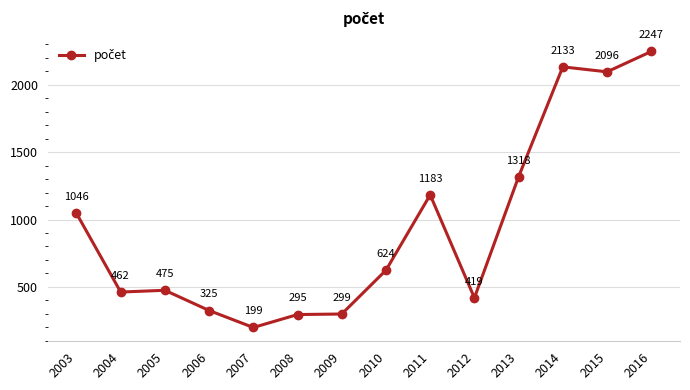

How many categories are shown in the chart?

14